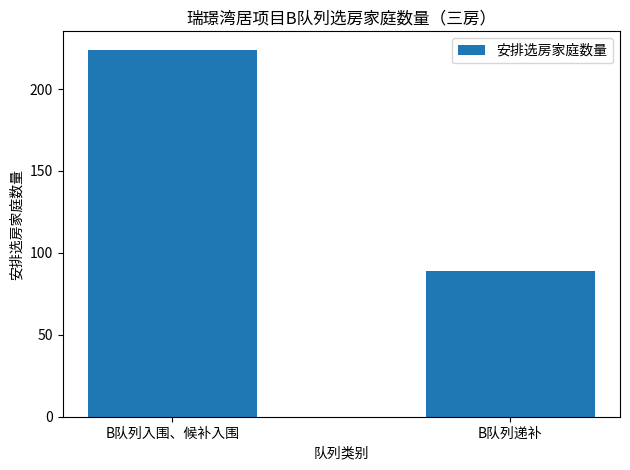

At which label is the value closest to 156?

B队列递补